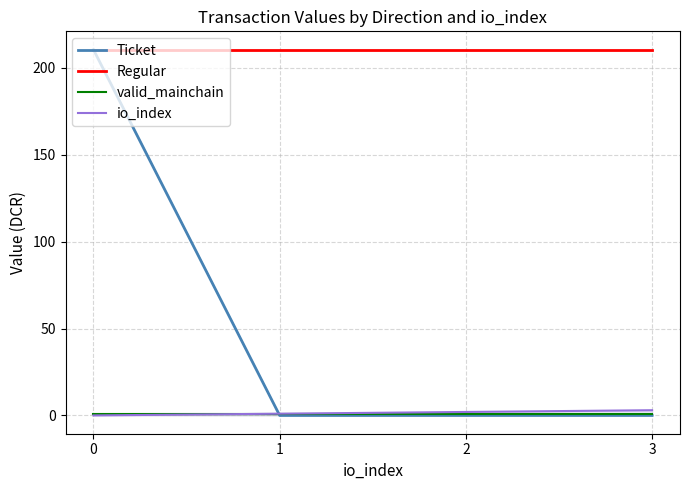

Reading left to right, list all the values displayed in this chart.

Ticket: 210.5	0.0	0.0	0.0
Regular: 210.5	210.5	210.5	210.5
valid_mainchain: 1.0	1.0	1.0	1.0
io_index: 0.0	1.0	2.0	3.0